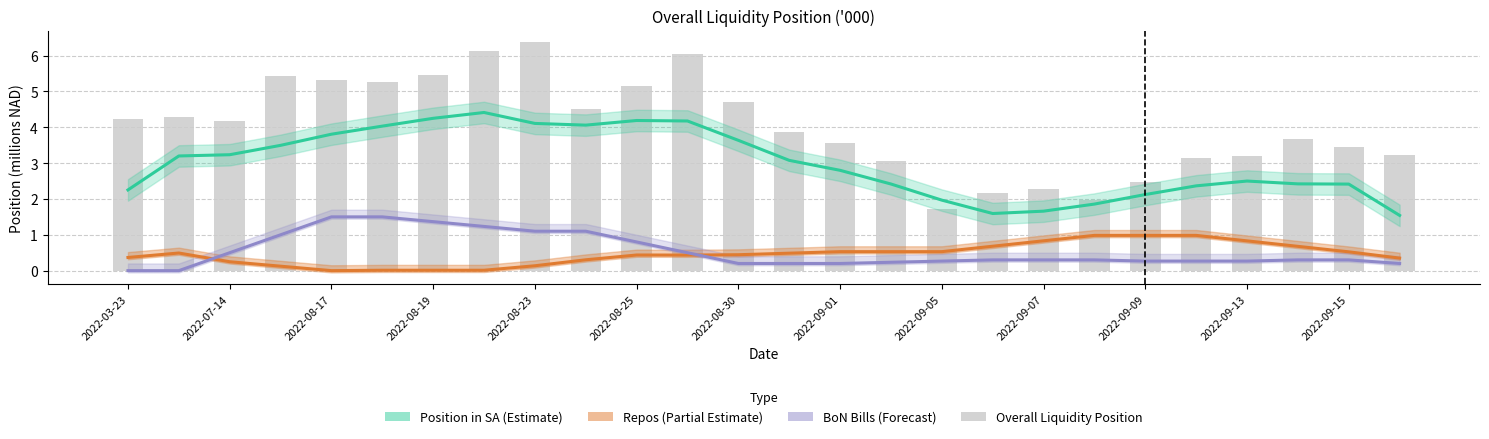

The BoN Bills series shows 0.3 at 2022-09-15. True or false?

True